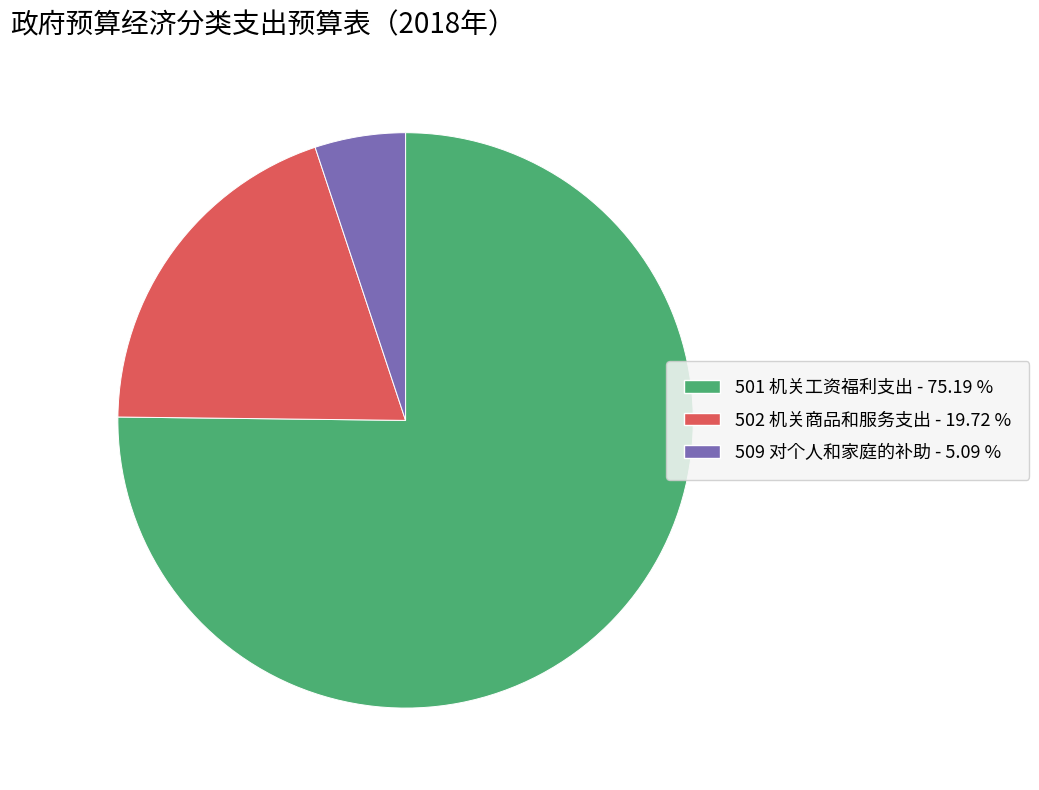

Which slice represents more than half of the pie?

501 机关工资福利支出